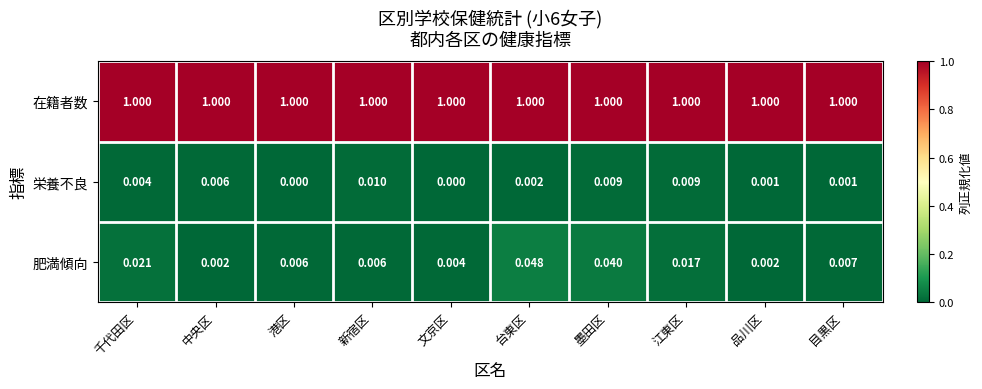

Is the value of 在籍者数 at 江東区 greater than the value of 栄養不良 at 港区?

Yes